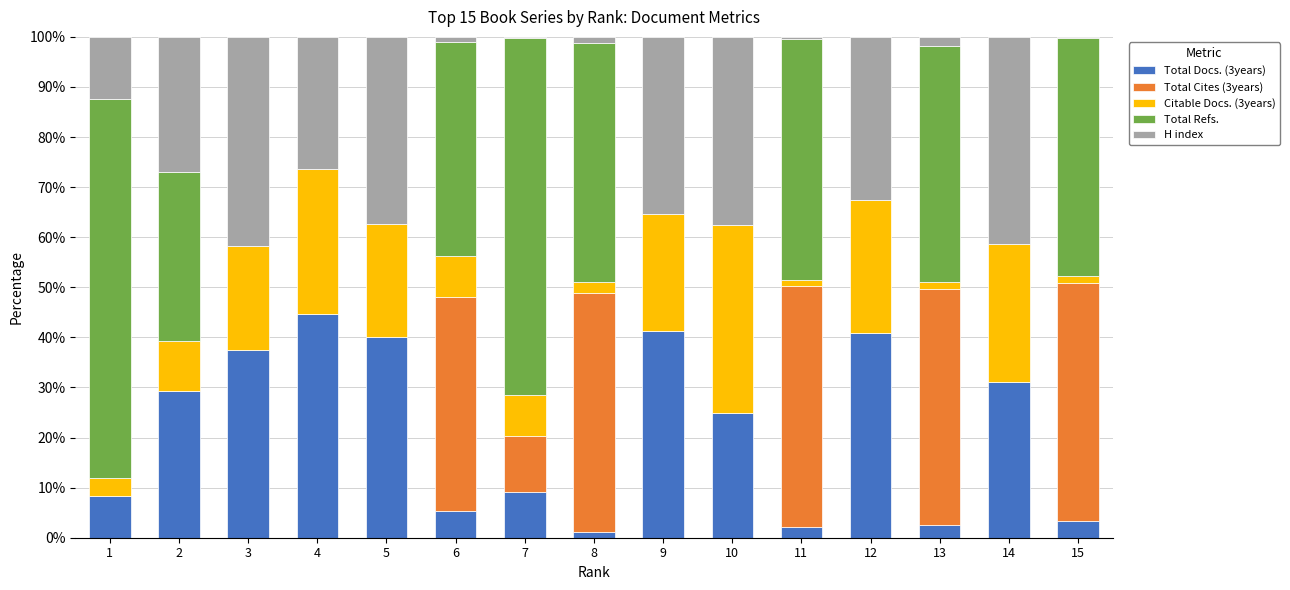

What is the maximum value for Total Docs. (3years)?

44.7